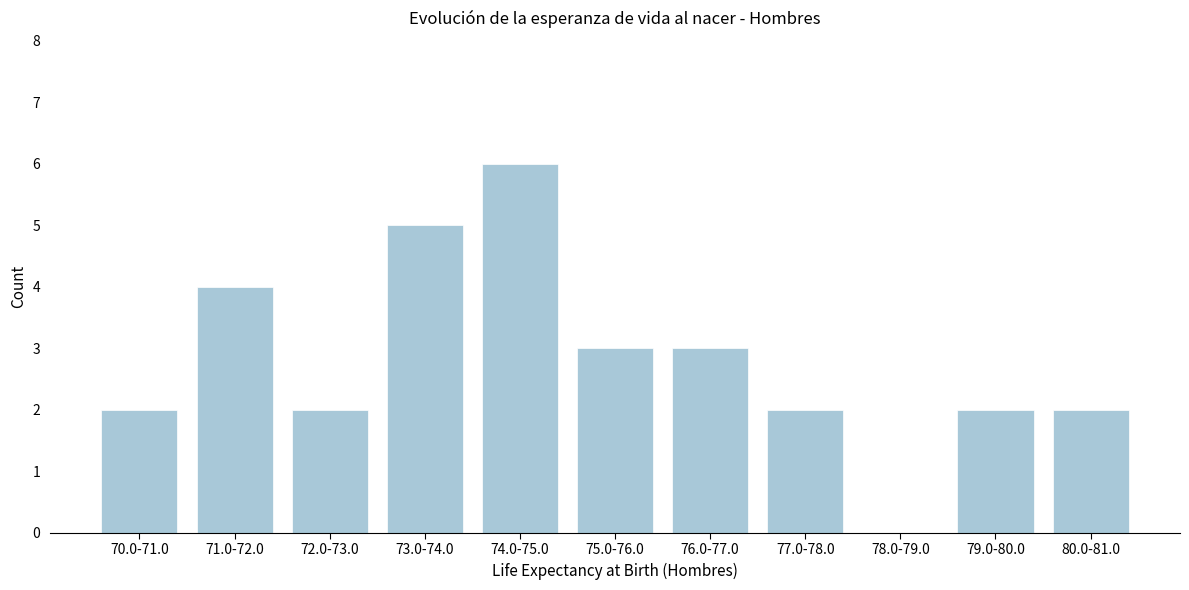

Reading left to right, list all the values displayed in this chart.

70.0-71.0=2	71.0-72.0=4	72.0-73.0=2	73.0-74.0=5	74.0-75.0=6	75.0-76.0=3	76.0-77.0=3	77.0-78.0=2	78.0-79.0=0	79.0-80.0=2	80.0-81.0=2